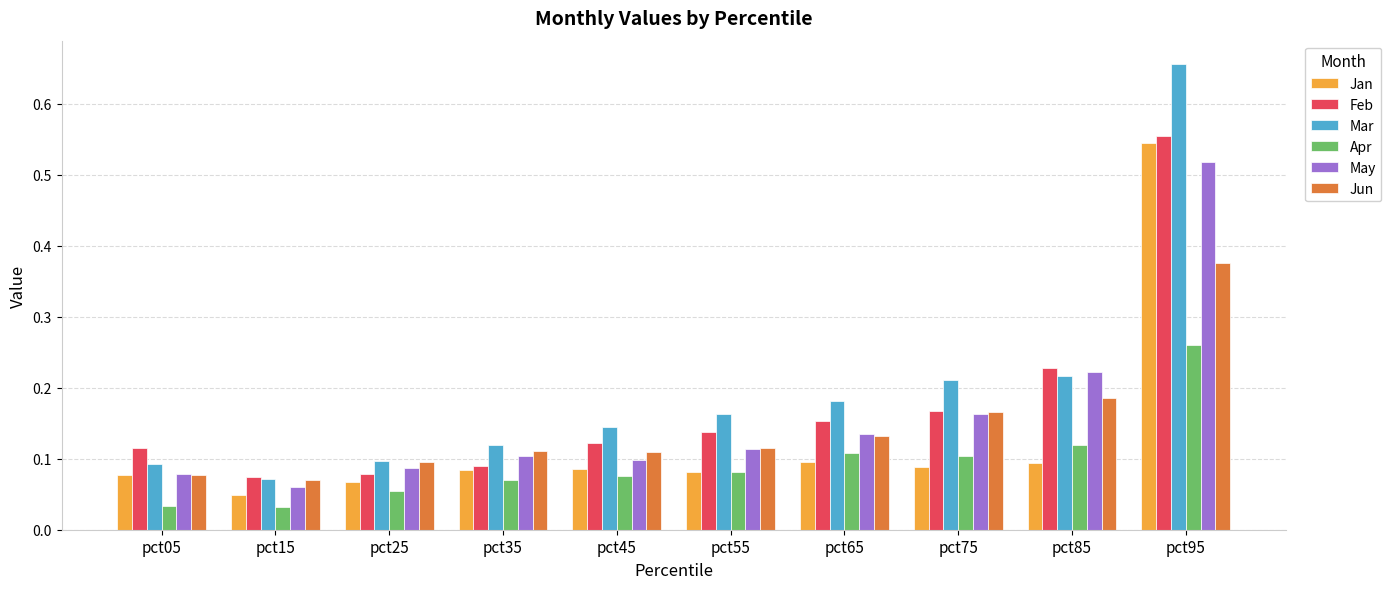

How many groups of bars are there?

10